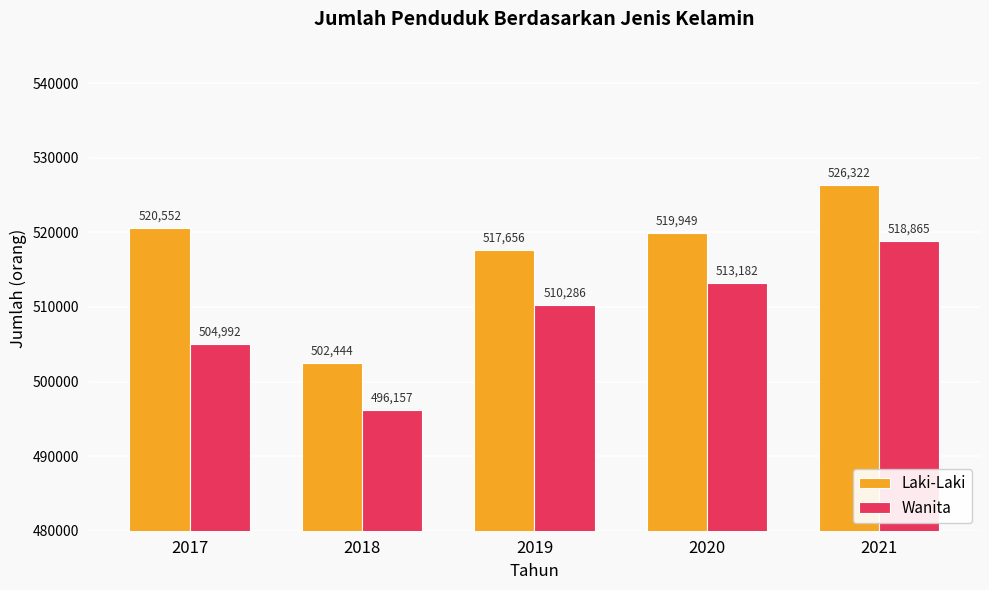

At which category is the sum across all series the highest?

2021